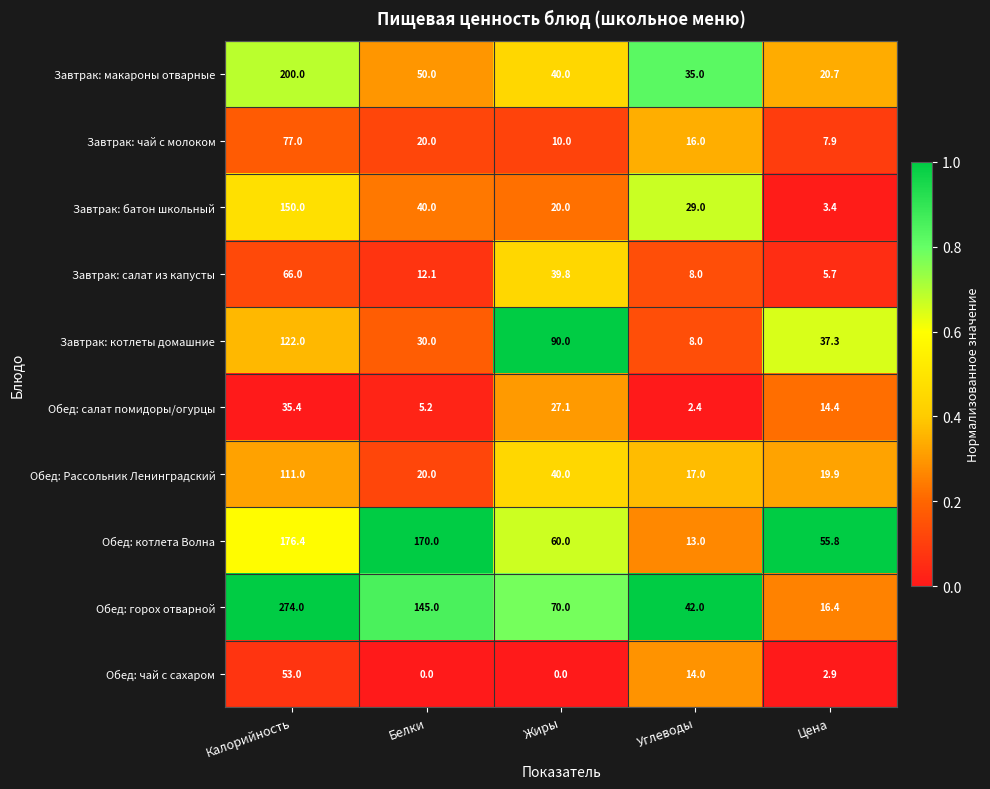

Where does the Обед: горох отварной series first go above 70?

Калорийность